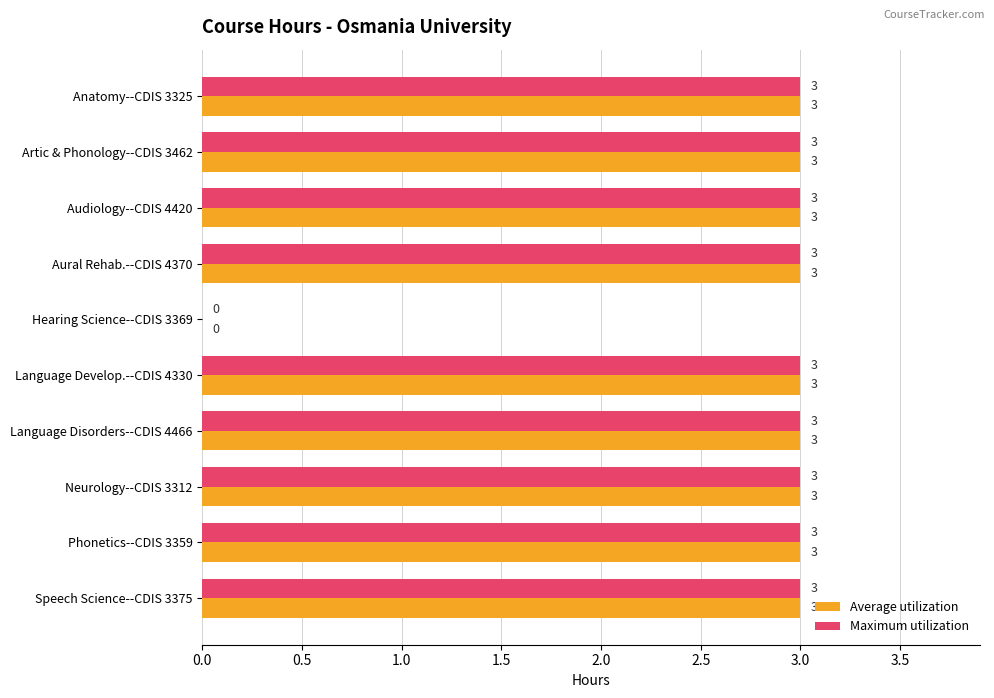

What is the total value across all series at Anatomy--CDIS 3325?

6